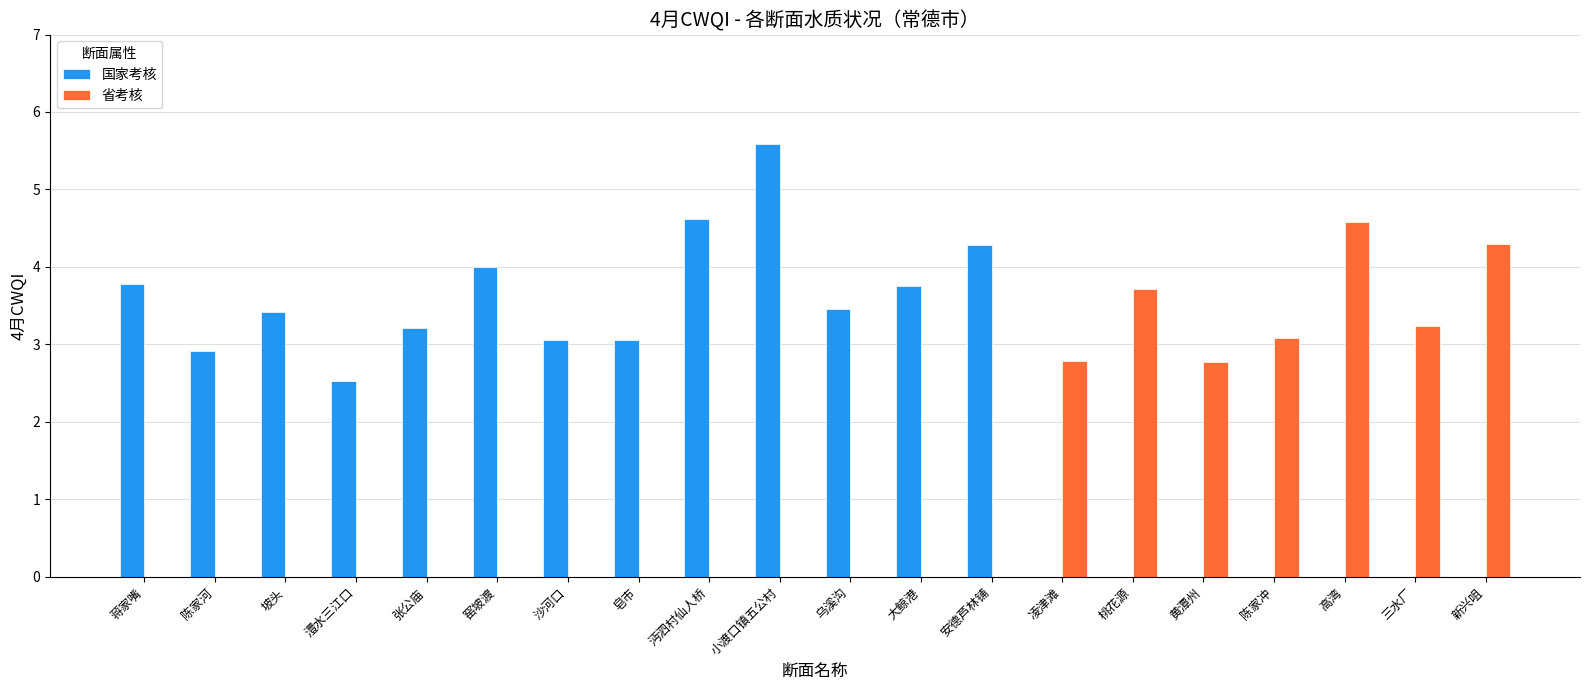

Between 沔泗村仙人桥 and 三水厂, which series saw the biggest shift?

国家考核